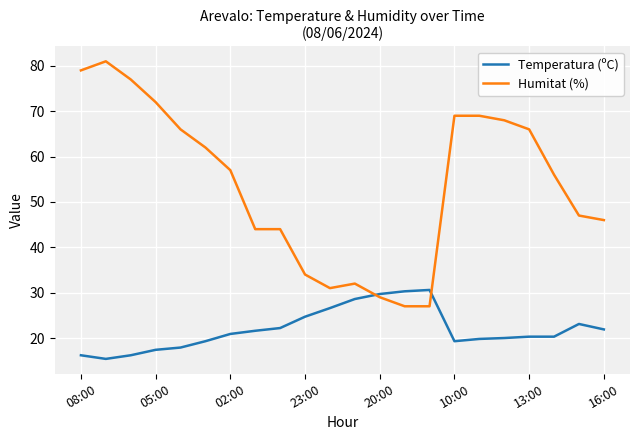

Rank the series by their average value, from highest to lowest.

Humitat (%), Temperatura (ºC)